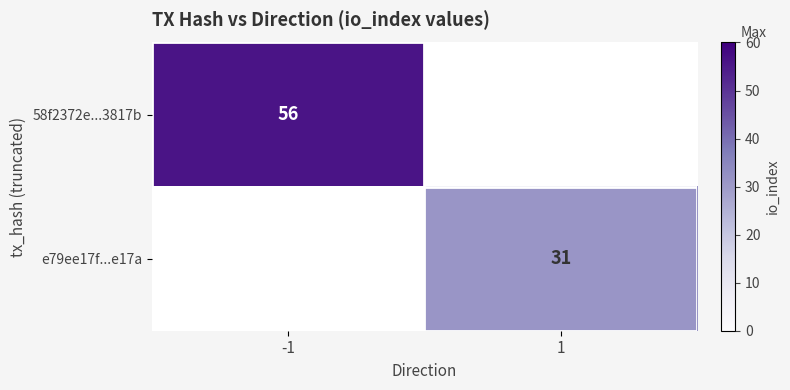

True or false: e79ee17f...e17a has a value of 9 at 1.

False